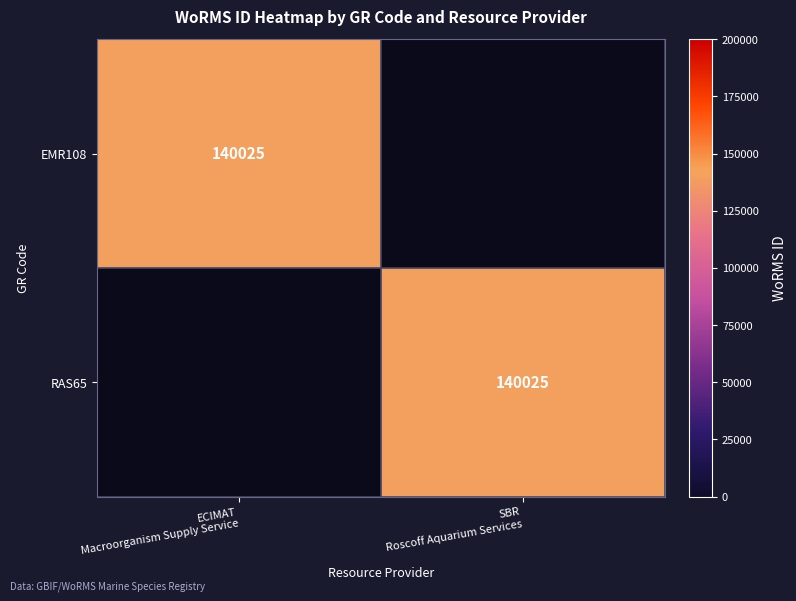

How many data points in EMR108 are less than 140025?

1